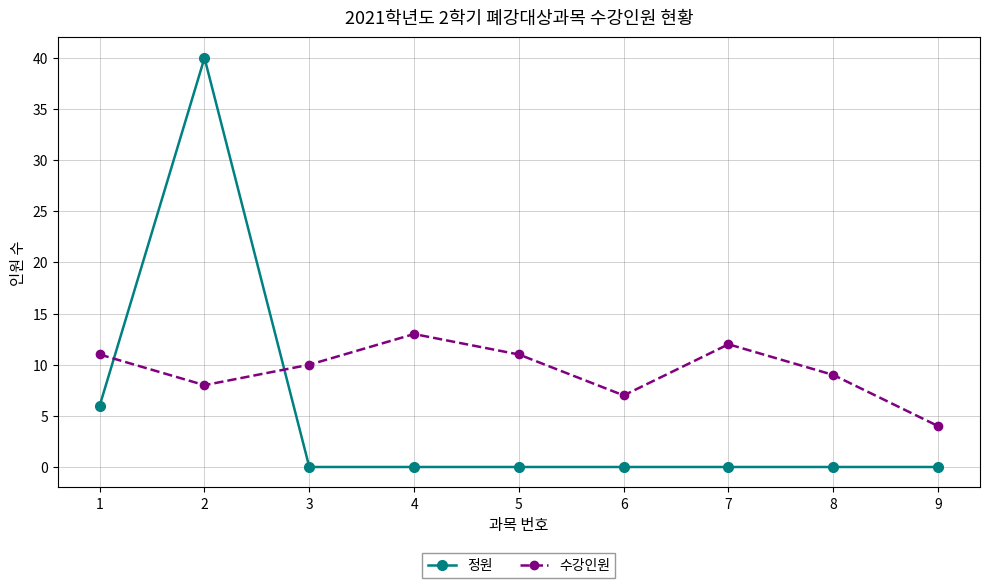

List the series in order of their overall mean, highest first.

수강인원, 정원